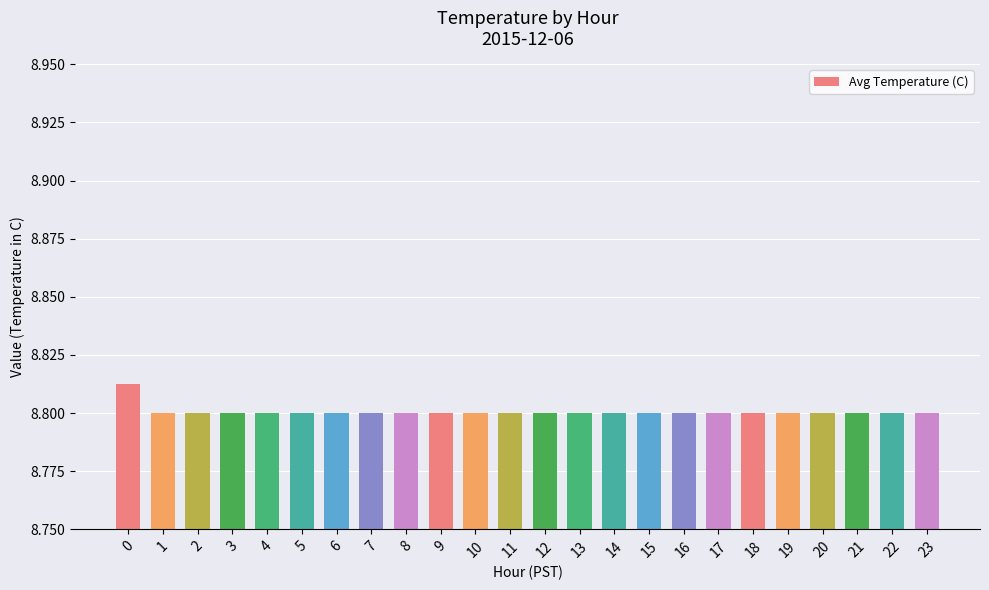

What is the sum of the values at 8 and 6?

17.6